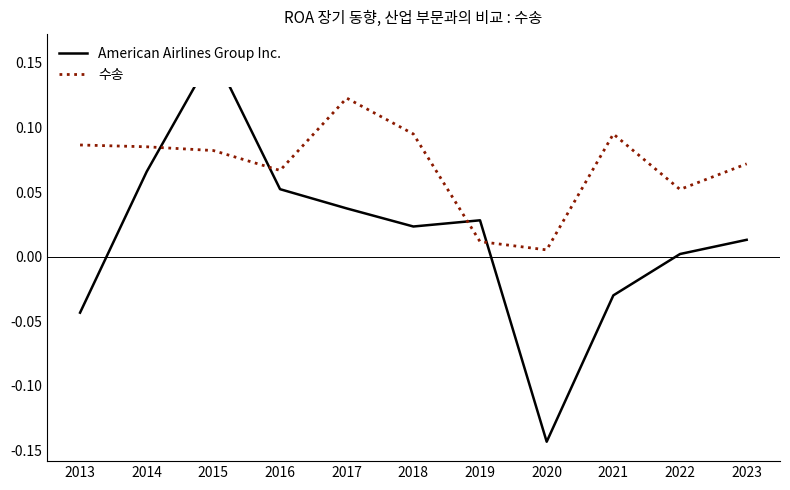

Reading left to right, extract all data points from this chart.

American Airlines Group Inc.: 2013=-0.0	2014=0.1	2015=0.2	2016=0.1	2017=0.0	2018=0.0	2019=0.0	2020=-0.1	2021=-0.0	2022=0.0	2023=0.0
수송: 2013=0.1	2014=0.1	2015=0.1	2016=0.1	2017=0.1	2018=0.1	2019=0.0	2020=0.0	2021=0.1	2022=0.1	2023=0.1